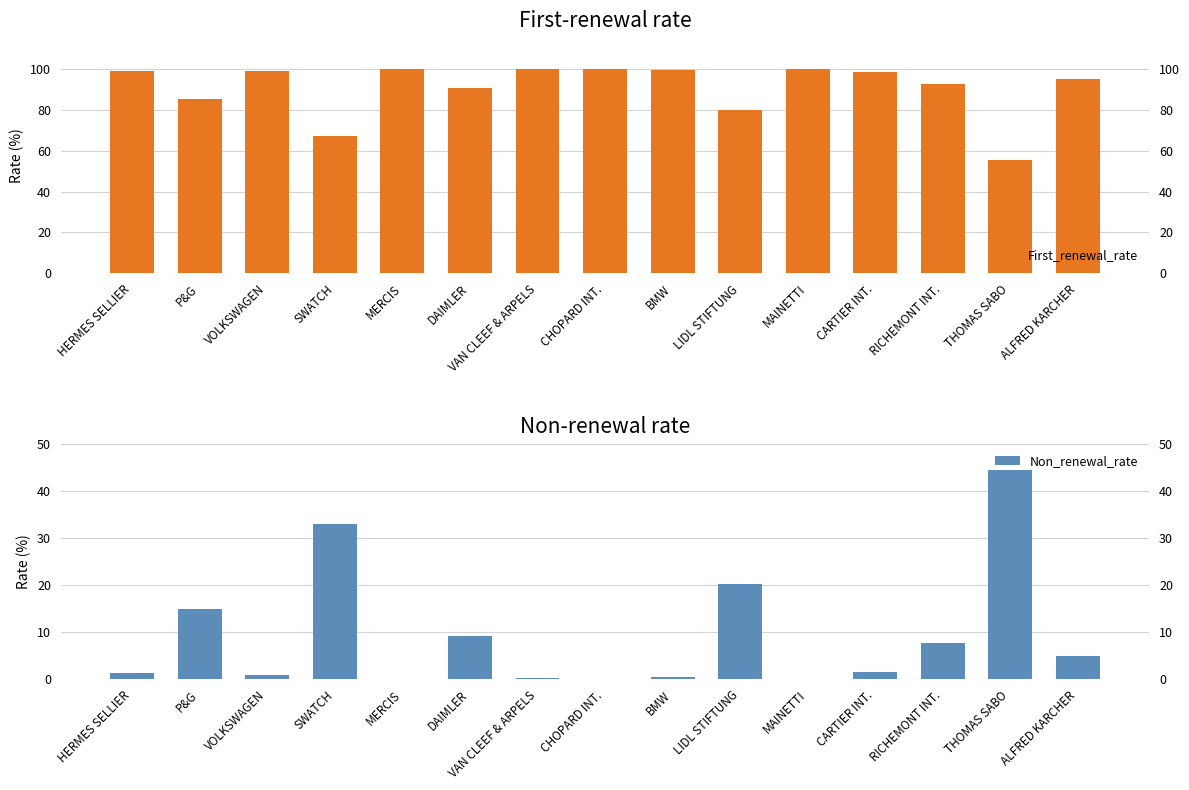

Between LIDL STIFTUNG and MAINETTI, which is larger?

MAINETTI